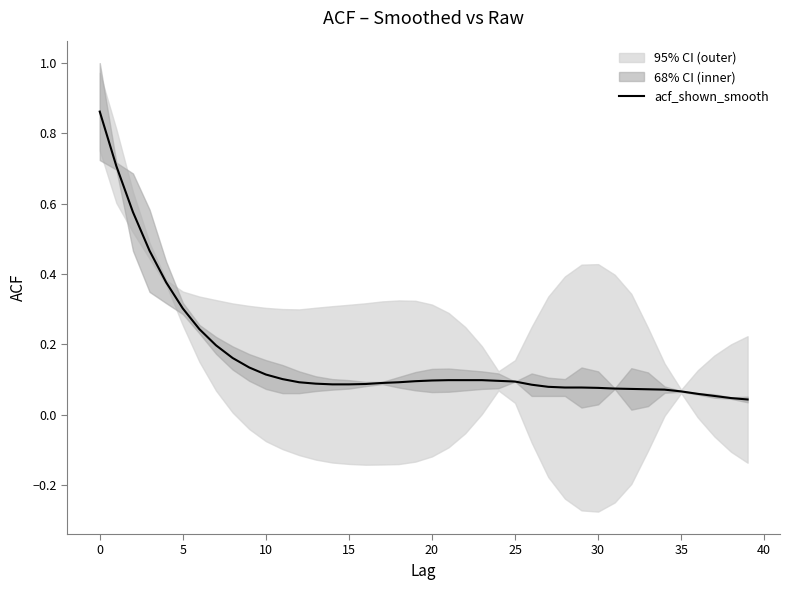

The value of acf_shown_smooth at 10 is 0.1. True or false?

True